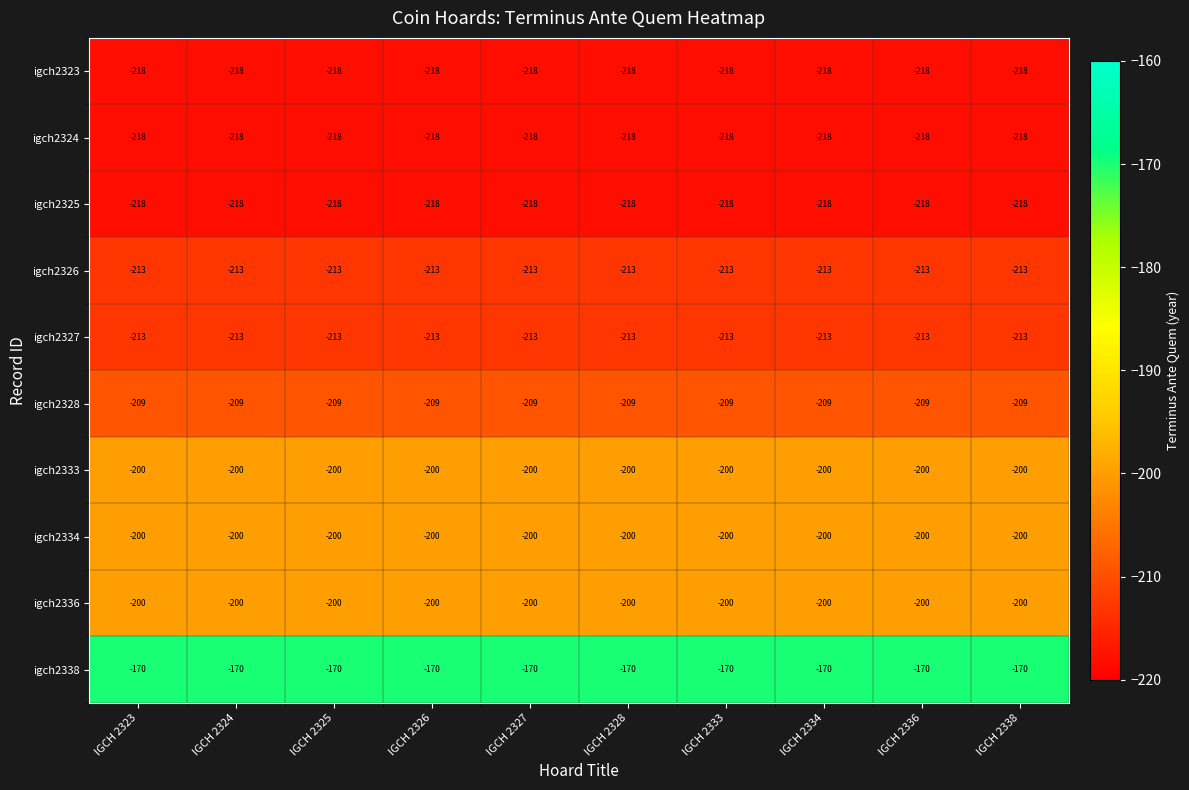

What is the difference between the highest and lowest values at IGCH 2325?

48